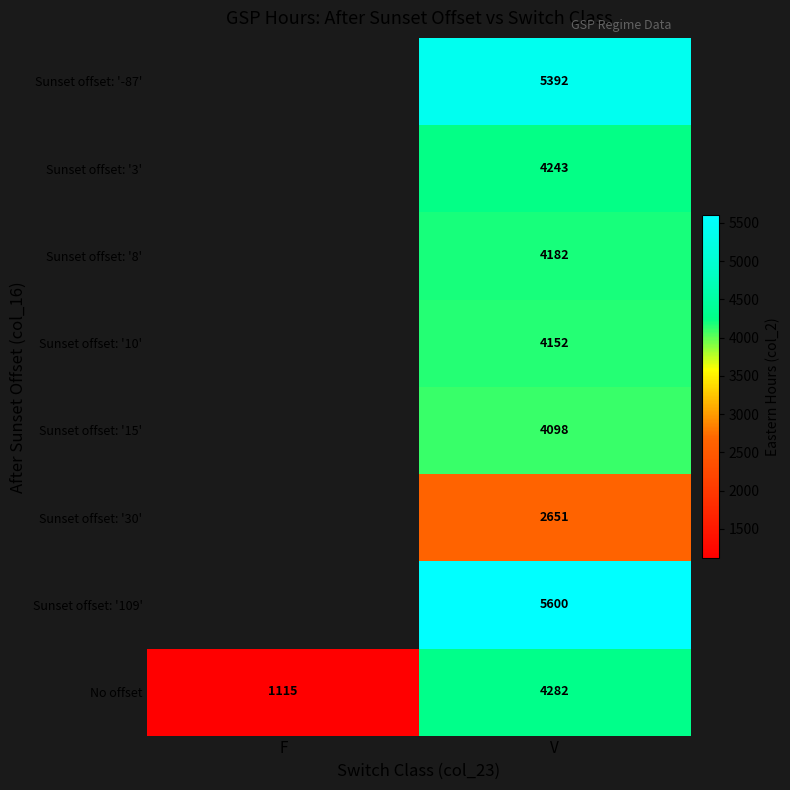

True or false: No offset has a value of 6183 at V.

False